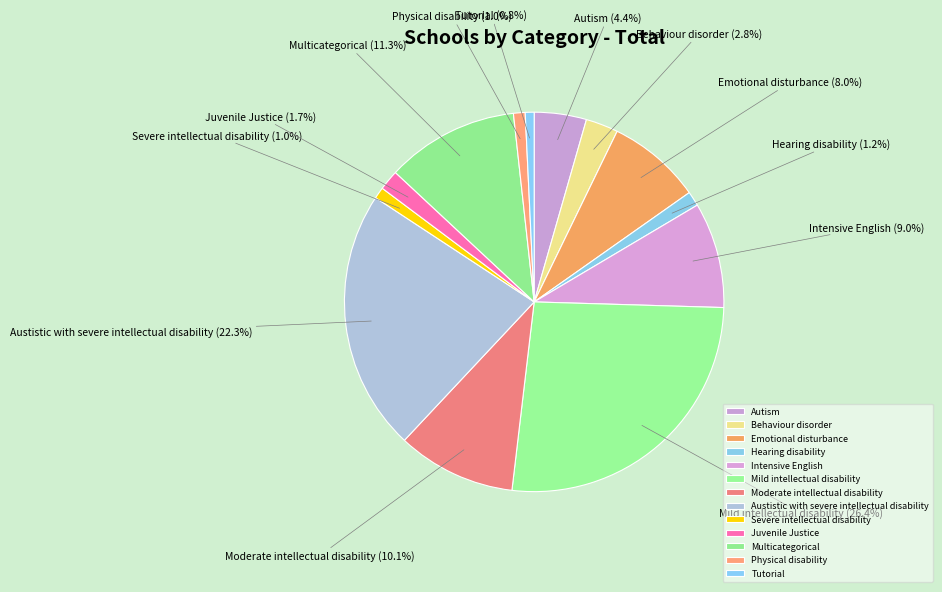

Which slice is the largest?

Mild intellectual disability